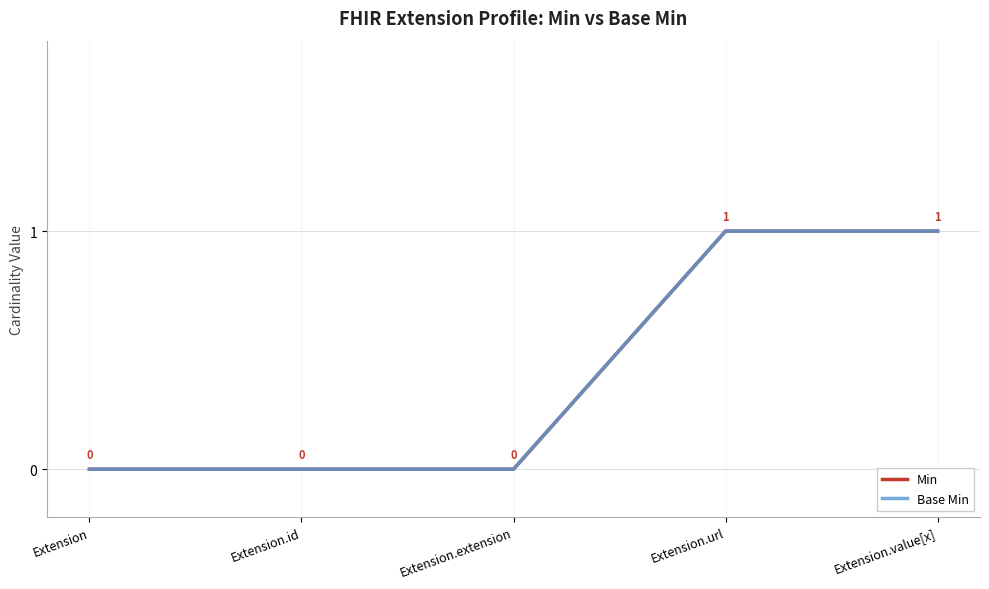

Does the chart display data point markers on the line(s)?

No